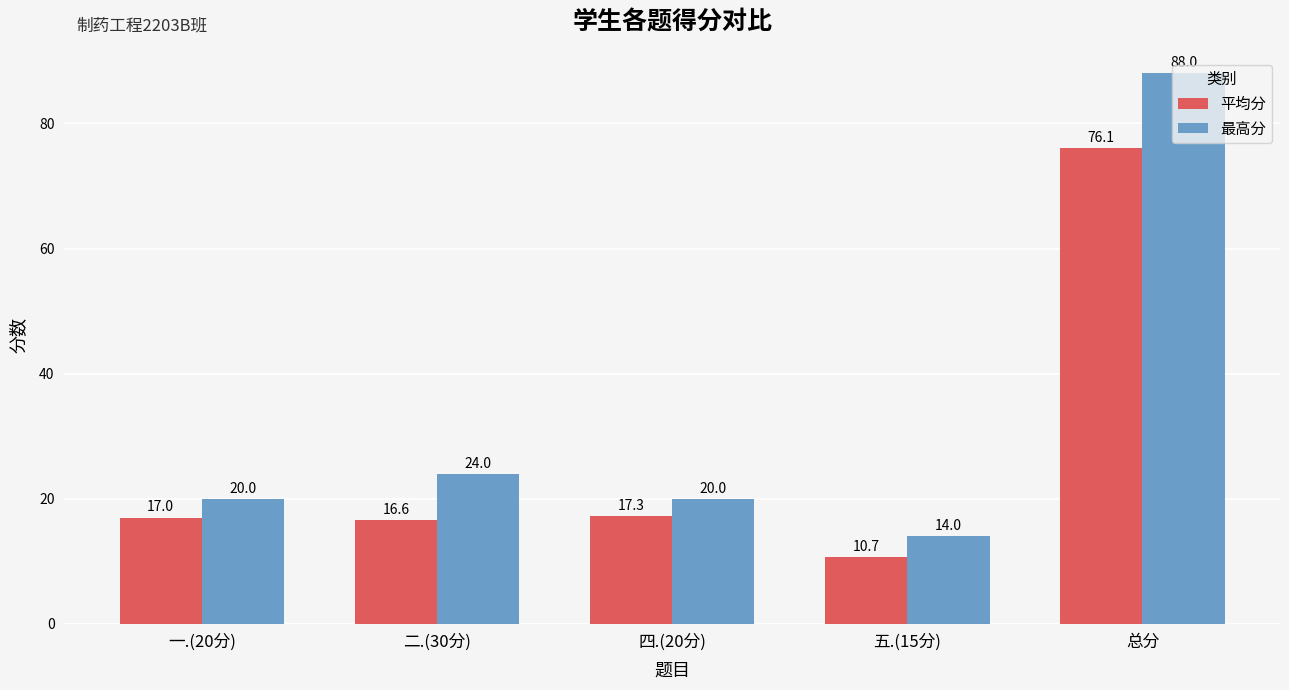

What is the difference between the maximum and minimum values in the 平均分 series?

65.4